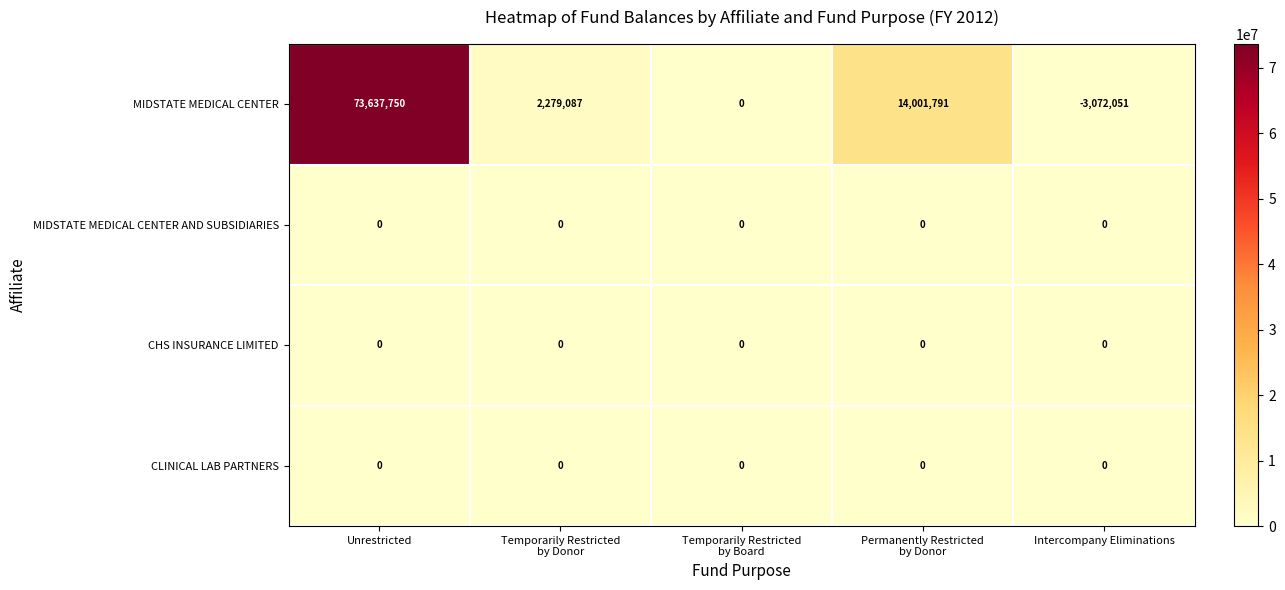

What is the greatest value displayed?

73637750